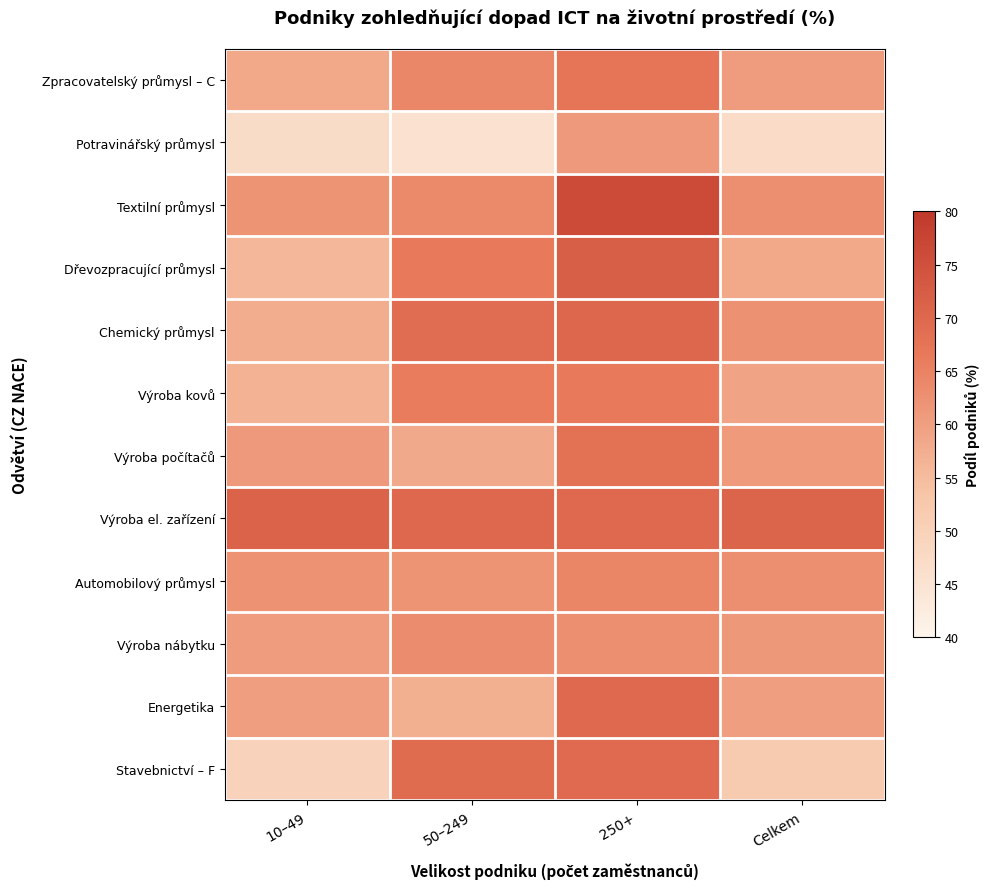

At how many categories does at least one series exceed 74?

1